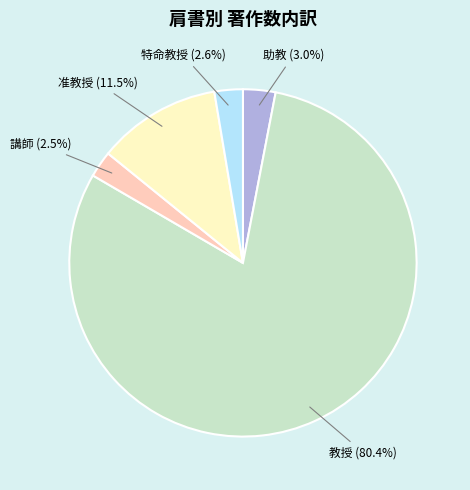

Is there any slice that represents more than half of the pie?

Yes